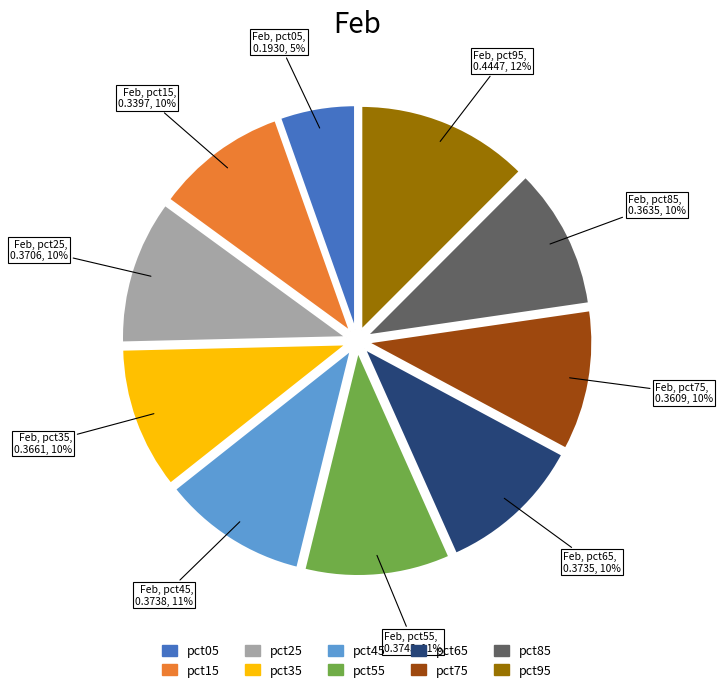

How many segments does this pie chart have?

10